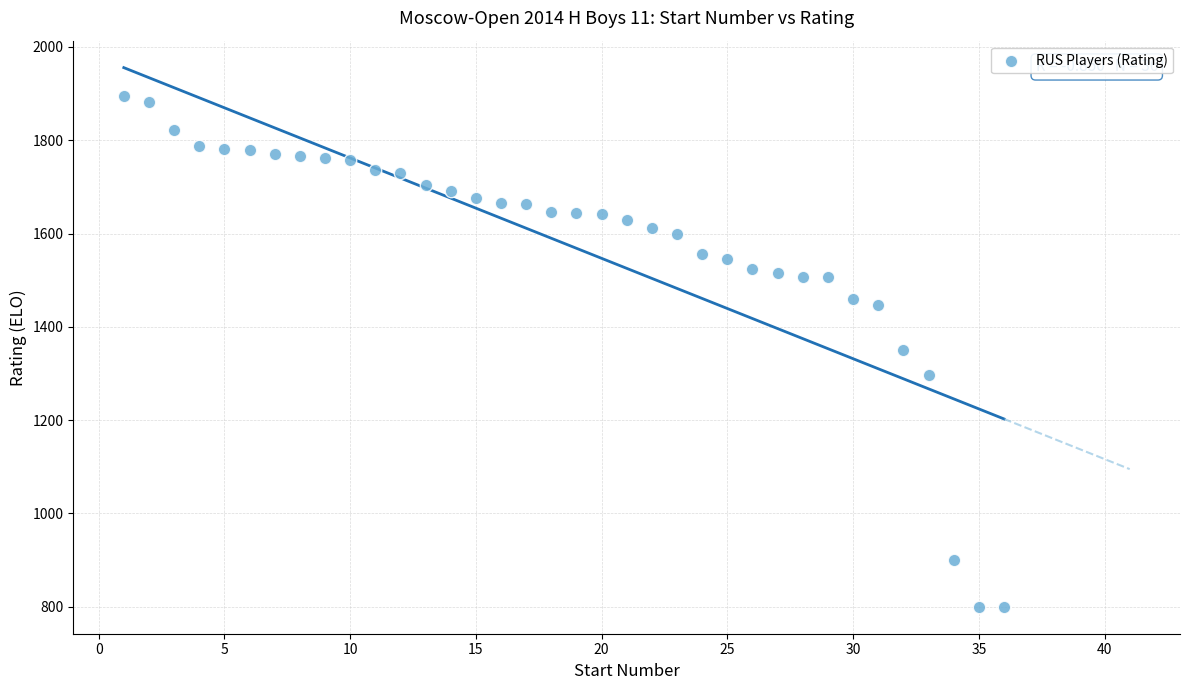

What is the range of Y values (max minus min)?

1094